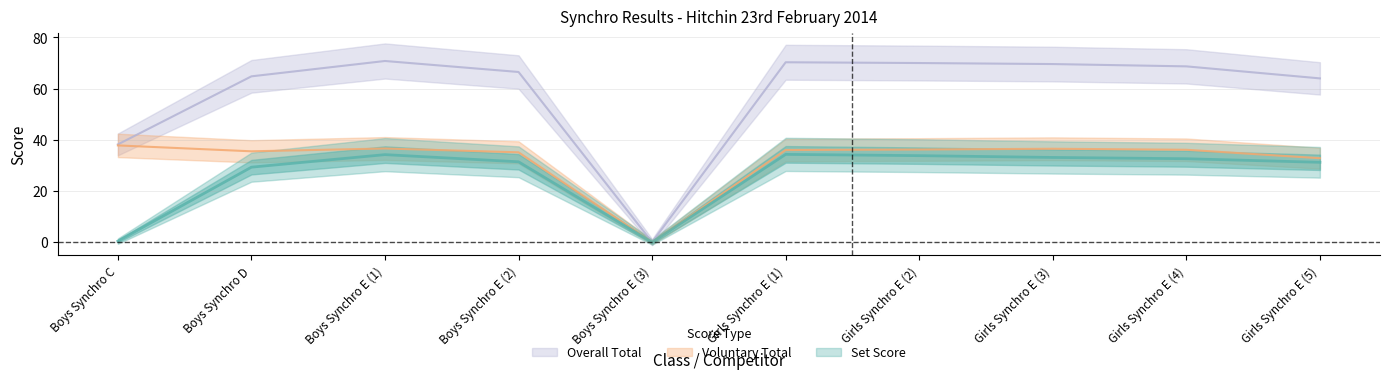

Which series has the widest spread of values?

Overall Total